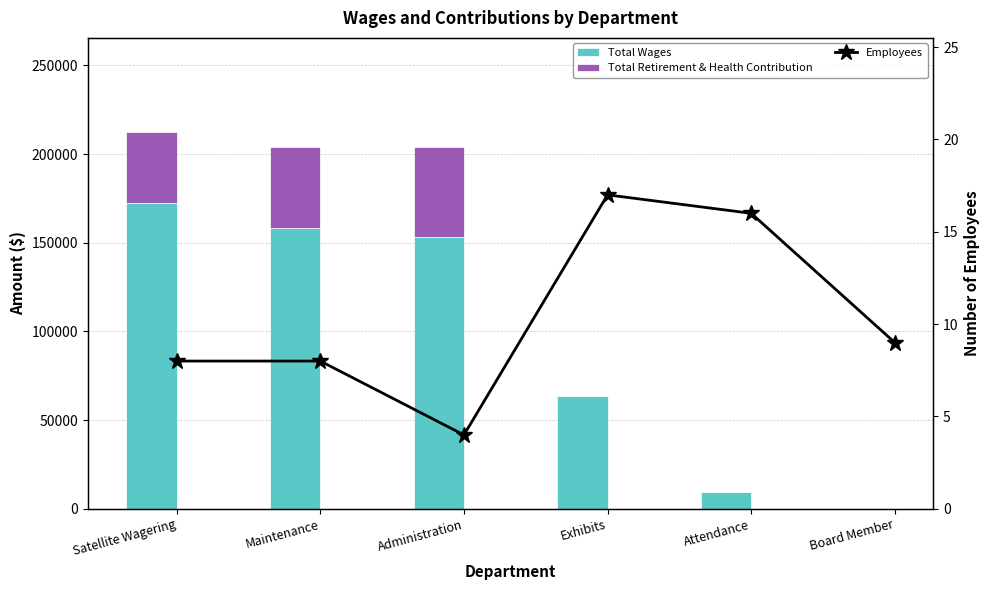

True or false: Employees has a value of 5 at Satellite Wagering.

False